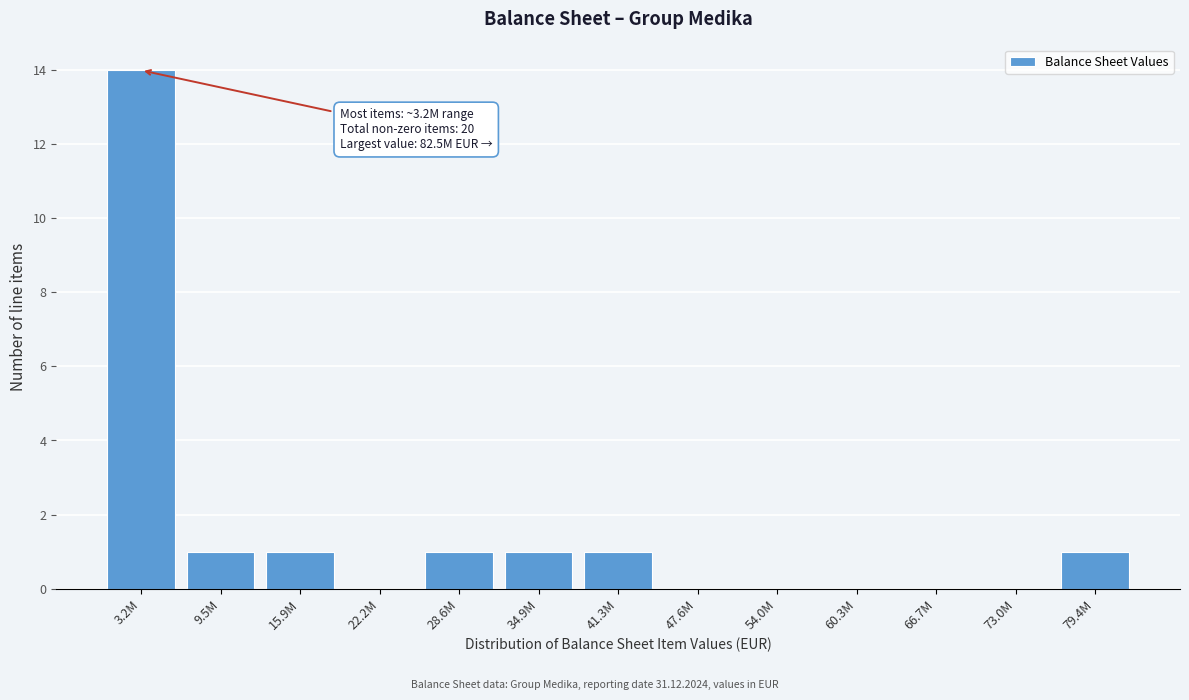

Reading left to right, what are all the values shown in this chart?

3.2M=14	9.5M=1	15.9M=1	22.2M=0	28.6M=1	34.9M=1	41.3M=1	47.6M=0	54.0M=0	60.3M=0	66.7M=0	73.0M=0	79.4M=1